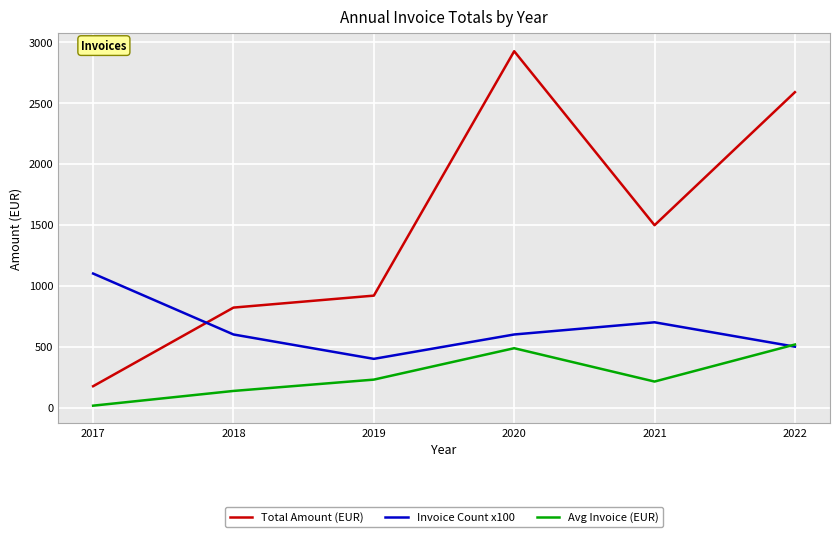

How many Invoice Count x100 values are between 500 and 700?

4